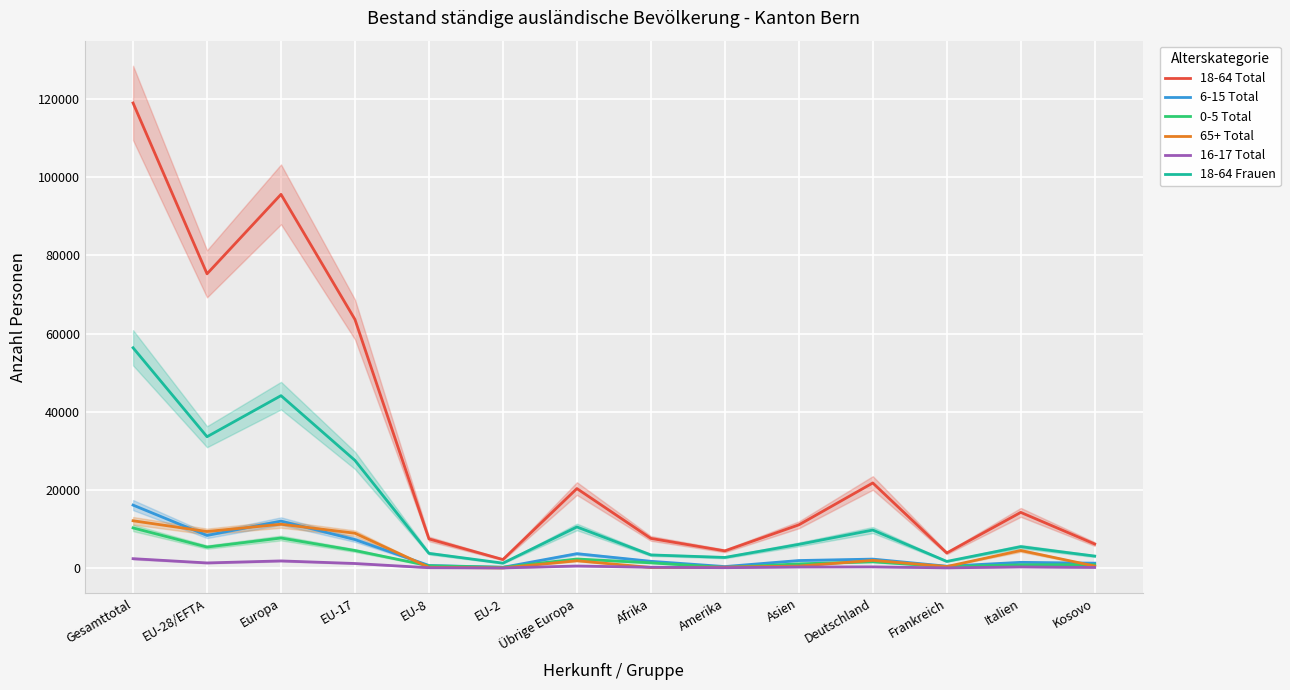

Is the value of 18-64 Frauen at Deutschland greater than the value of 6-15 Total at Frankreich?

Yes